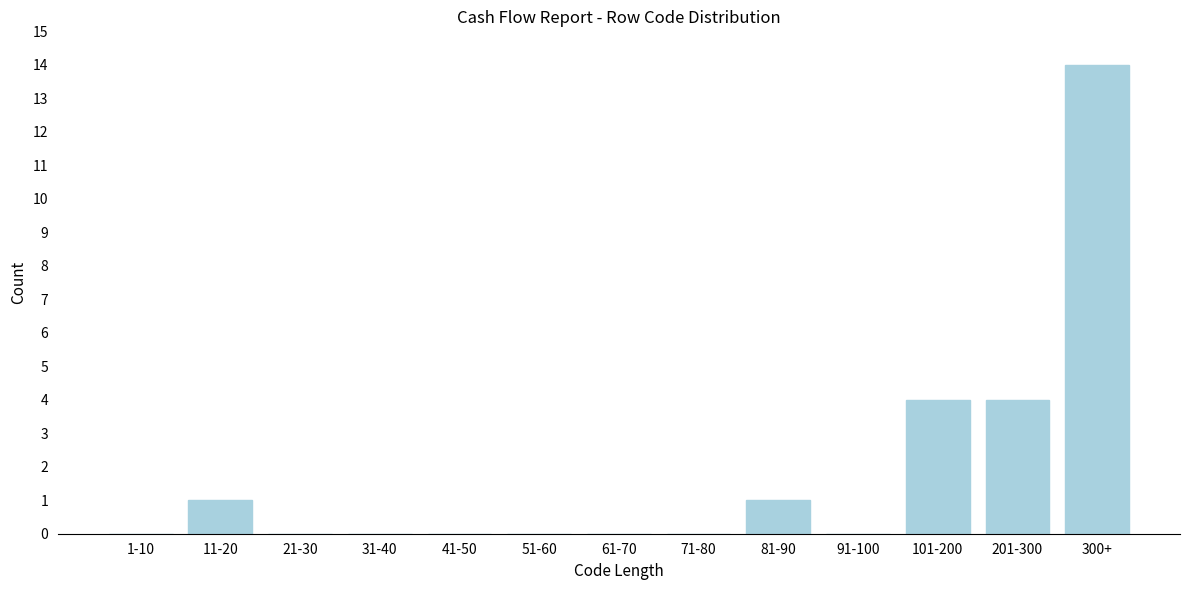

Reading left to right, transcribe all the data shown in this chart.

1-10=0	11-20=1	21-30=0	31-40=0	41-50=0	51-60=0	61-70=0	71-80=0	81-90=1	91-100=0	101-200=4	201-300=4	300+=14